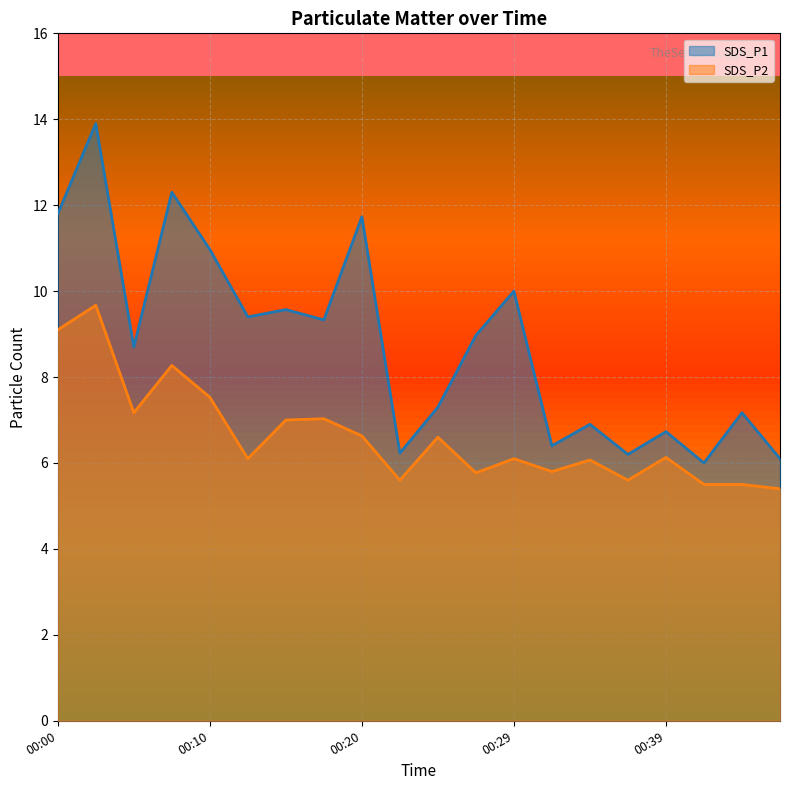

List the labels in order of SDS_P2 value, largest first.

00:03, 00:00, 00:07, 00:10, 00:05, 00:17, 00:15, 00:20, 00:24, 00:39, 00:12, 00:29, 00:34, 00:32, 00:27, 00:22, 00:37, 00:42, 00:44, 00:46